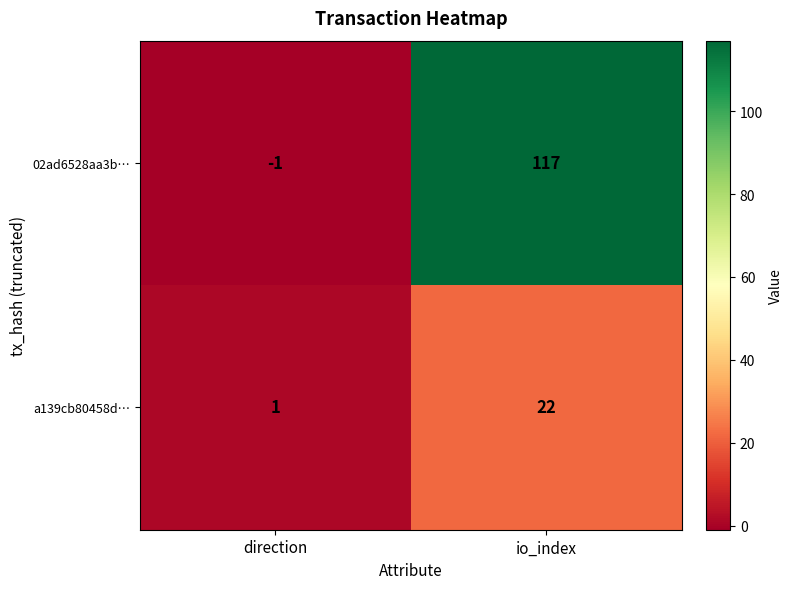

Reading left to right, what are all the values shown in this chart?

02ad6528aa3b…: direction=-1	io_index=117
a139cb80458d…: direction=1	io_index=22